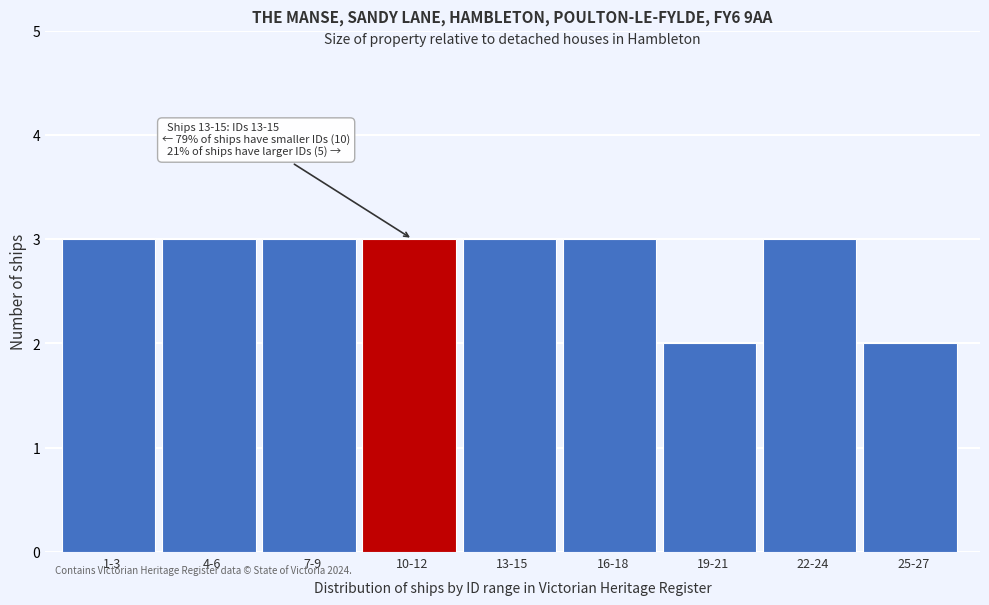

Reading left to right, extract all data points from this chart.

3	3	3	3	3	3	2	3	2